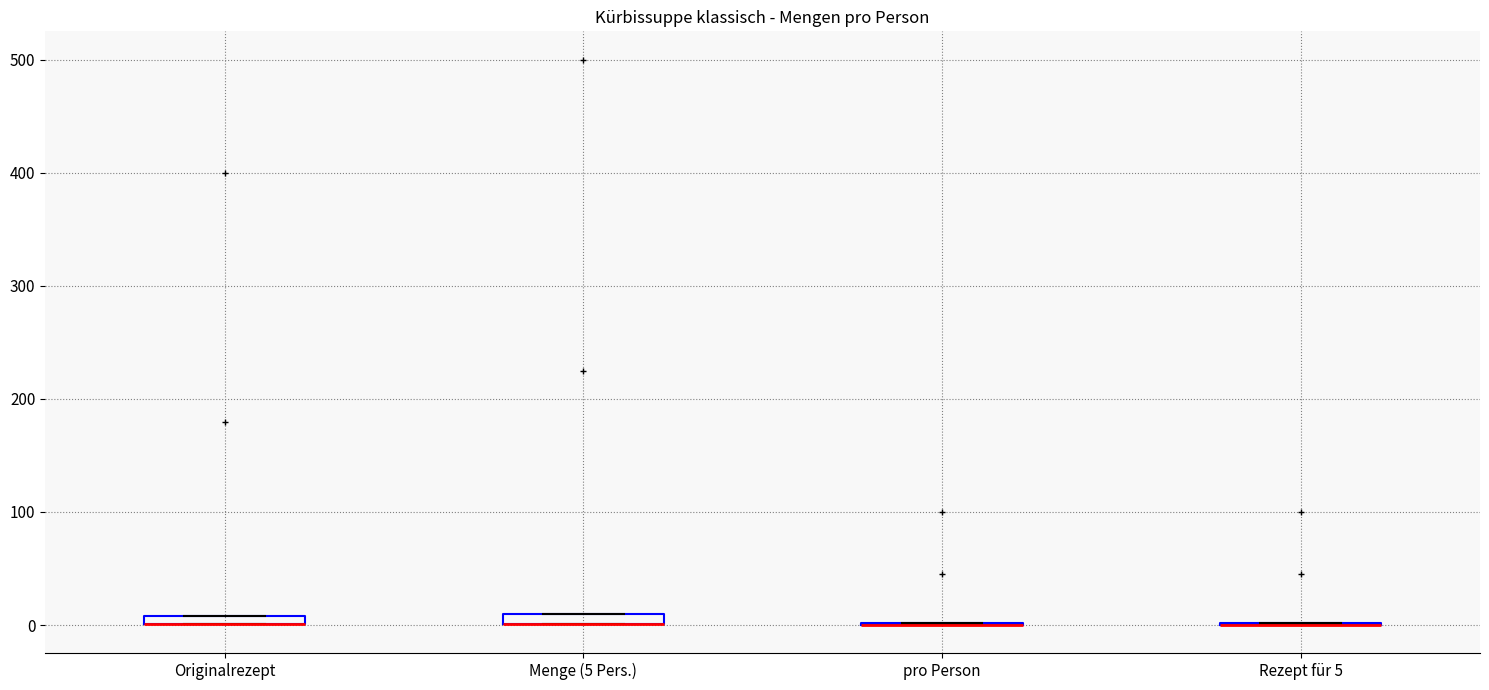

Where is the lower edge of the box for Menge (5 Pers.) on the y-axis? The values are not printed on the chart, so give them approximately, as read against the axis.

0